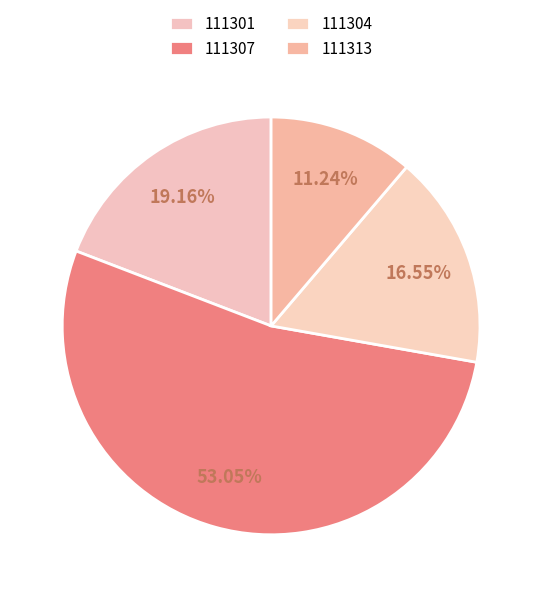

The 111313 slice represents 25% of the pie. True or false?

False